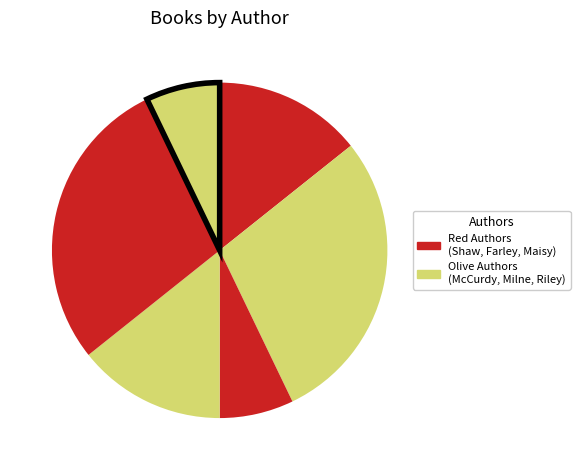

How many slices are in this pie chart?

6